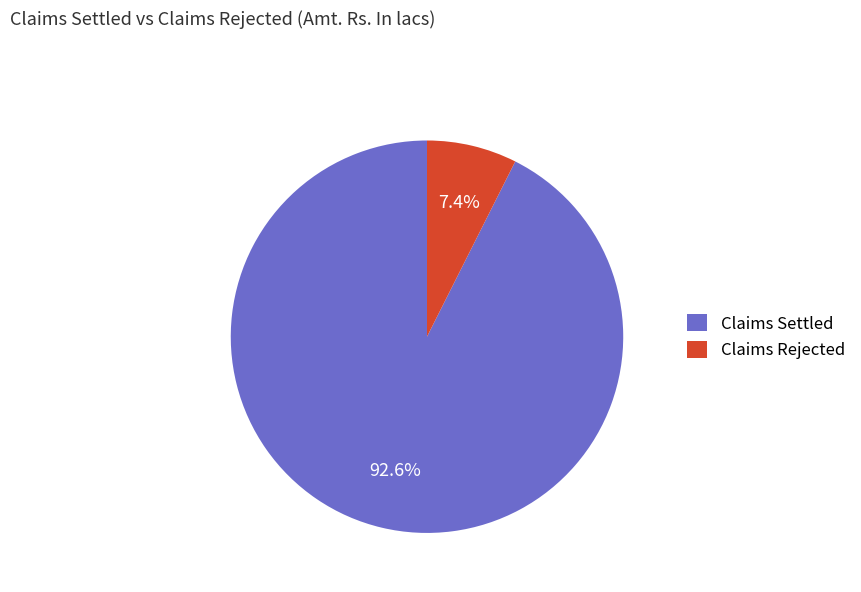

What percentage do Claims Rejected and Claims Settled together represent?

100.0%